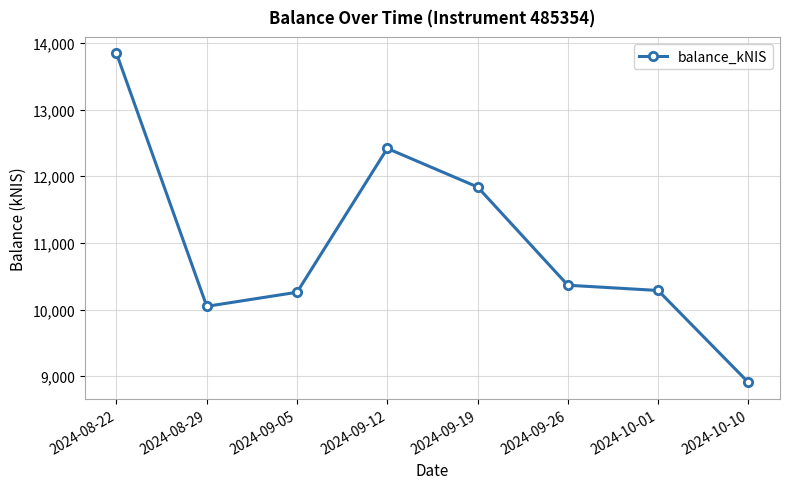

True or false: the data shows 12417.5 at 2024-09-12.

True